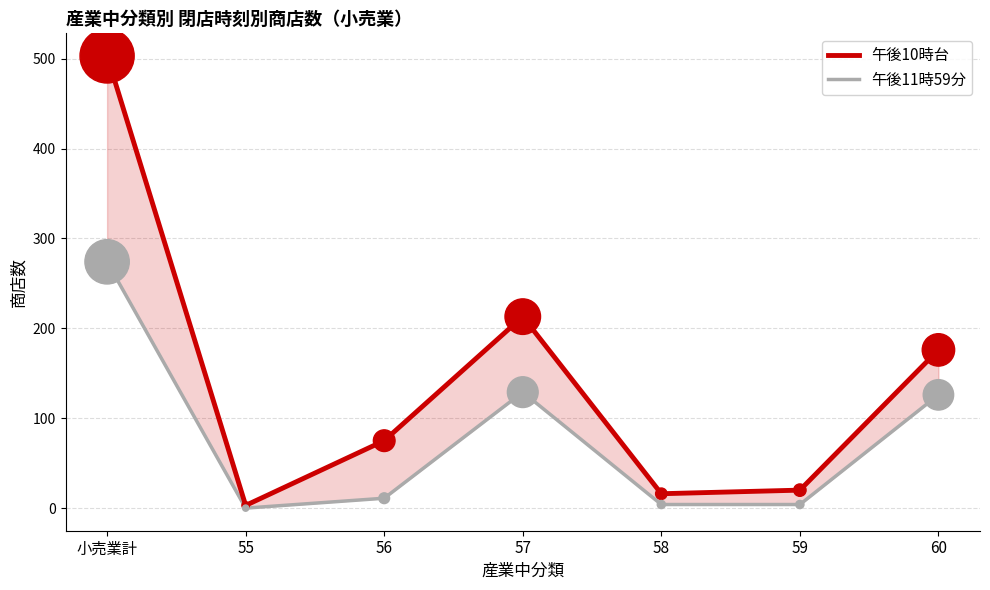

What is the total value across all series at 58?

20